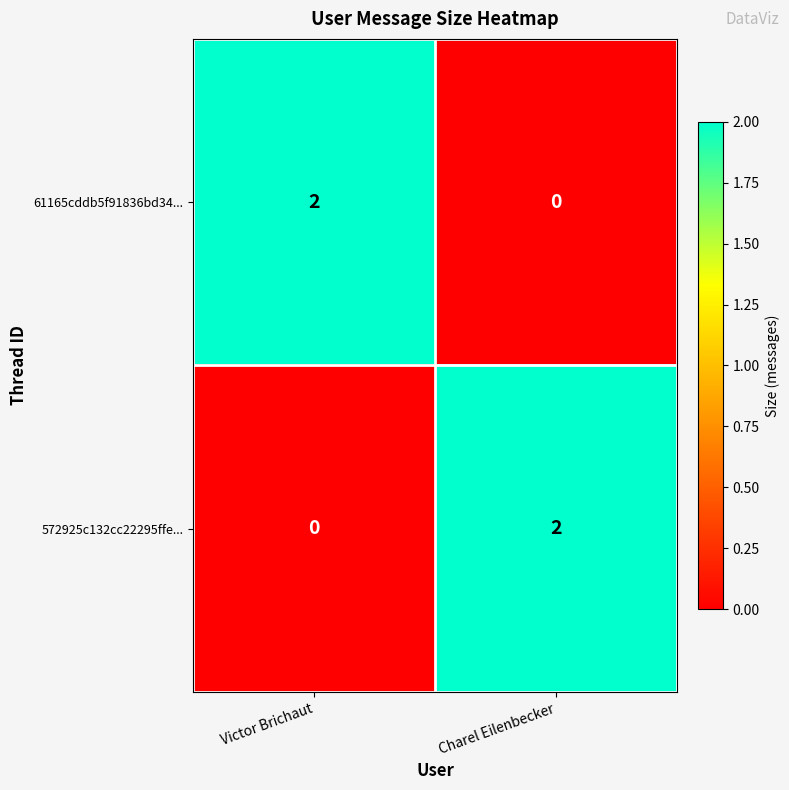

What is the total value across all series at Charel Eilenbecker?

2